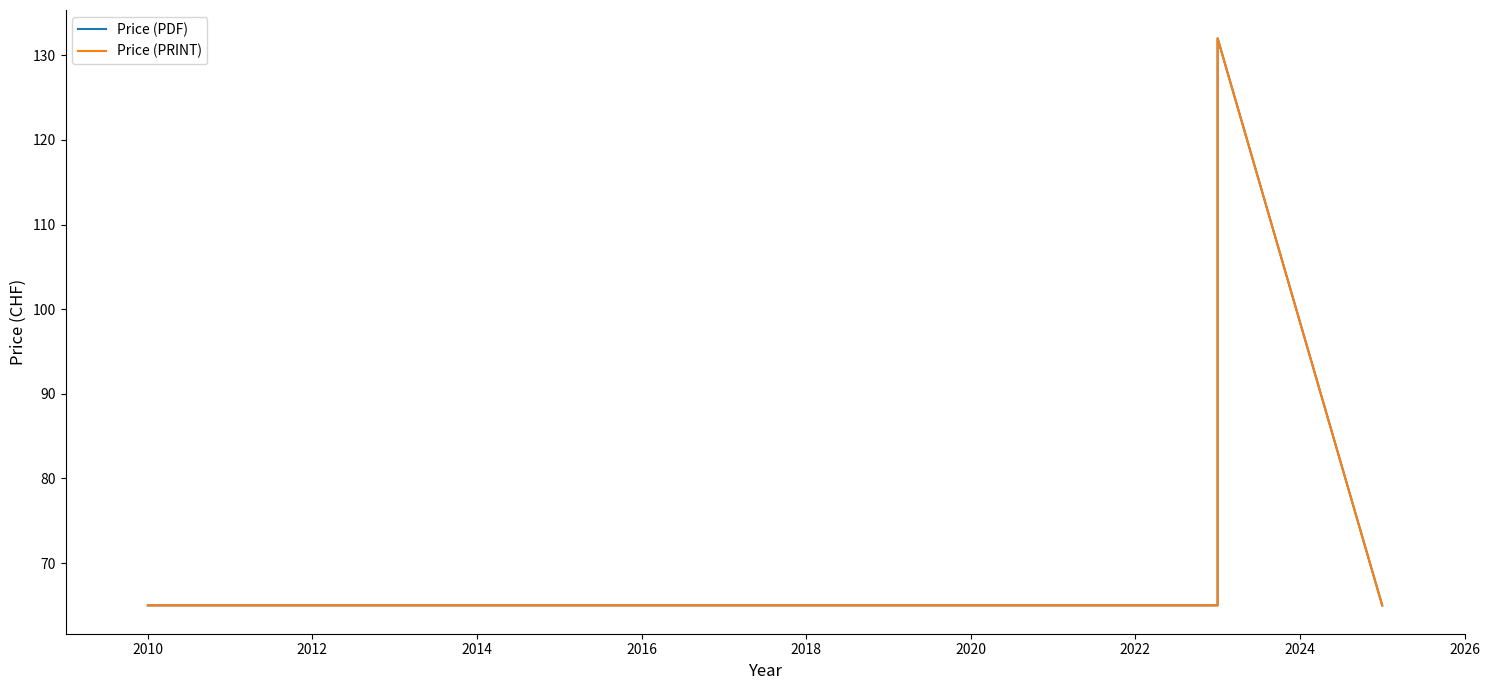

Reading right to left, list all the values displayed in this chart.

Price (PDF): 65	132	65	65	65
Price (PRINT): 65	132	65	65	65